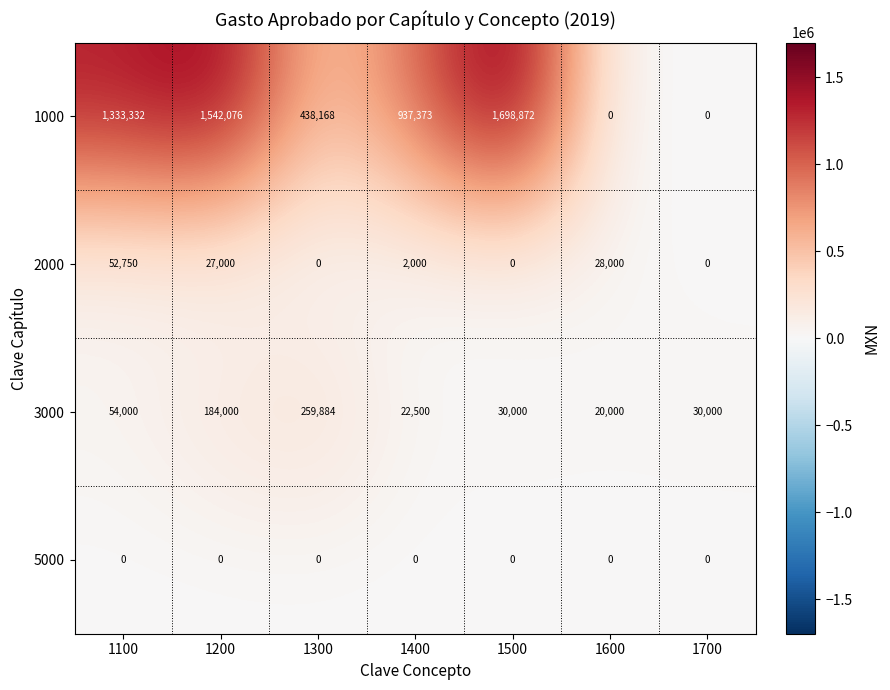

Which series has the largest total across all categories?

1000